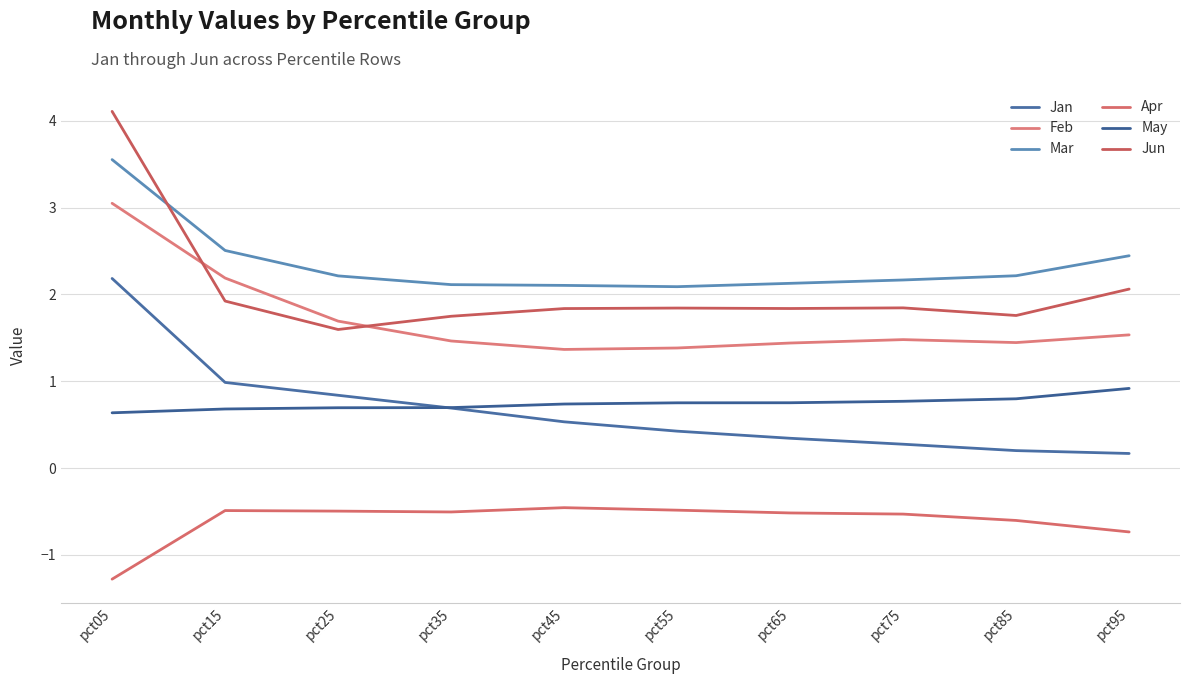

Reading left to right, extract all data points from this chart.

Jan: 2.2	1.0	0.8	0.7	0.5	0.4	0.3	0.3	0.2	0.2
Feb: 3.1	2.2	1.7	1.5	1.4	1.4	1.4	1.5	1.4	1.5
Mar: 3.6	2.5	2.2	2.1	2.1	2.1	2.1	2.2	2.2	2.4
Apr: -1.3	-0.5	-0.5	-0.5	-0.5	-0.5	-0.5	-0.5	-0.6	-0.7
May: 0.6	0.7	0.7	0.7	0.7	0.8	0.8	0.8	0.8	0.9
Jun: 4.1	1.9	1.6	1.7	1.8	1.8	1.8	1.8	1.8	2.1